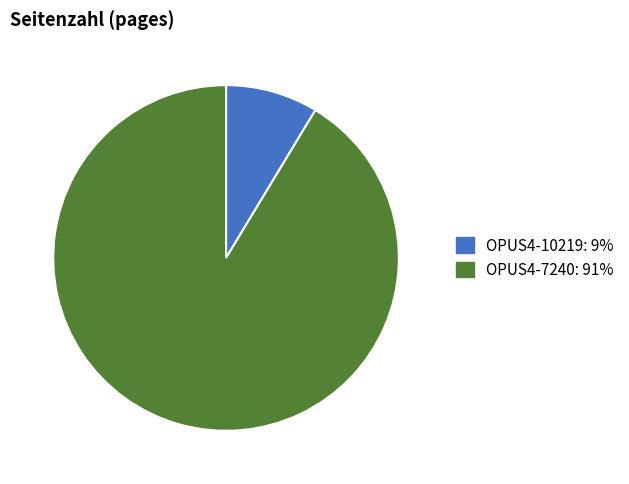

Is OPUS4-10219 the majority of the pie?

No